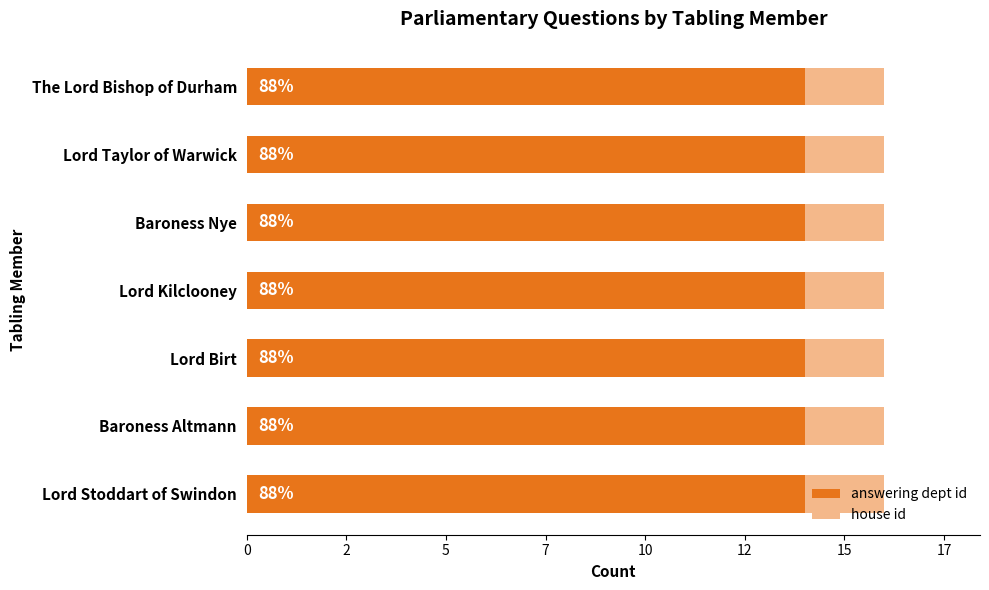

List the series in order of their peak value, highest first.

answering dept id, house id